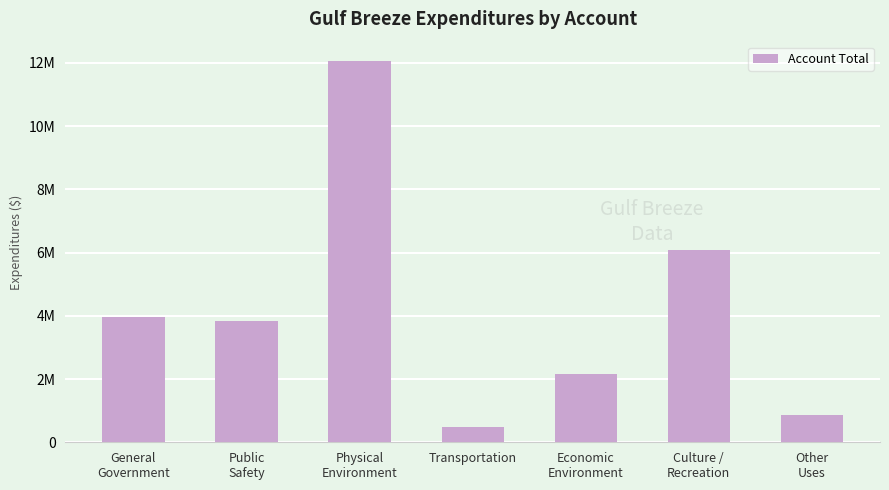

List the labels in order of value, smallest first.

Transportation, Other
Uses, Economic
Environment, Public
Safety, General
Government, Culture /
Recreation, Physical
Environment